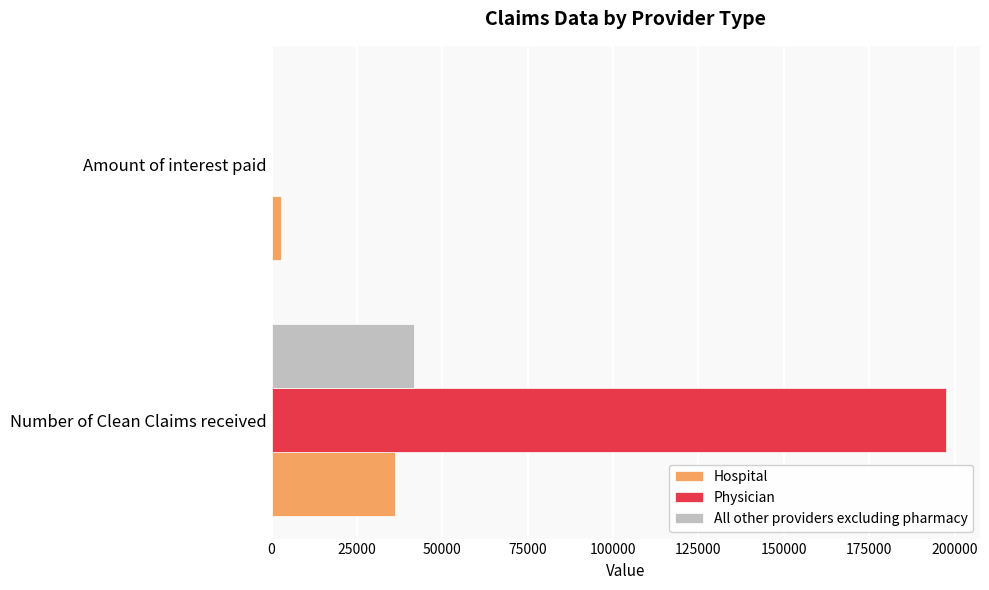

Is it true that Hospital equals 50772.7 at Number of Clean Claims received?

False